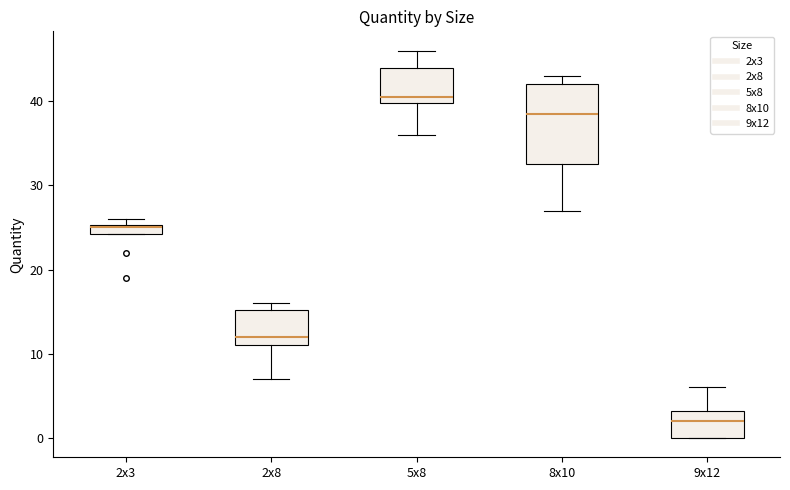

Where is the lower edge of the box for 2x3 on the y-axis? The values are not printed on the chart, so give them approximately, as read against the axis.

24